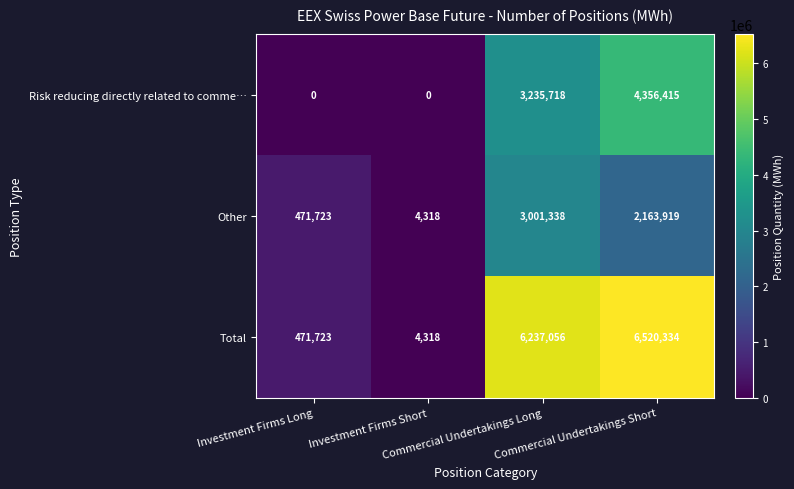

At Commercial Undertakings Long, list the series in order from largest to smallest.

Total, Risk reducing directly related to comme…, Other